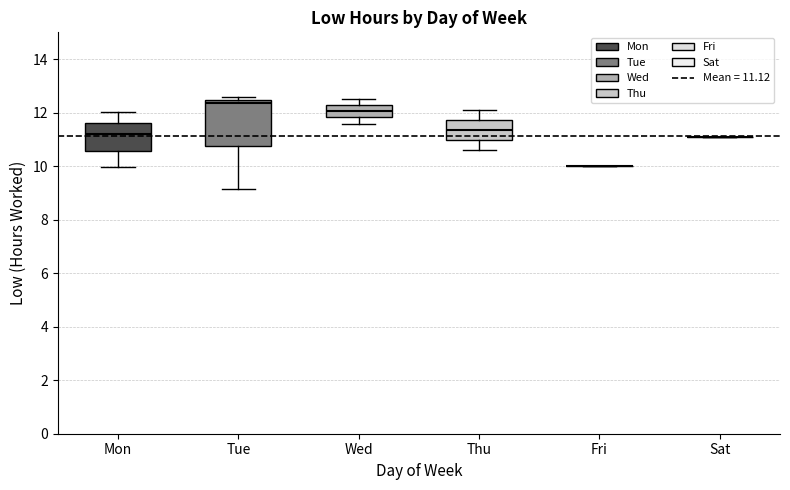

Which box is the tallest, from its lower edge to its upper edge?

Tue